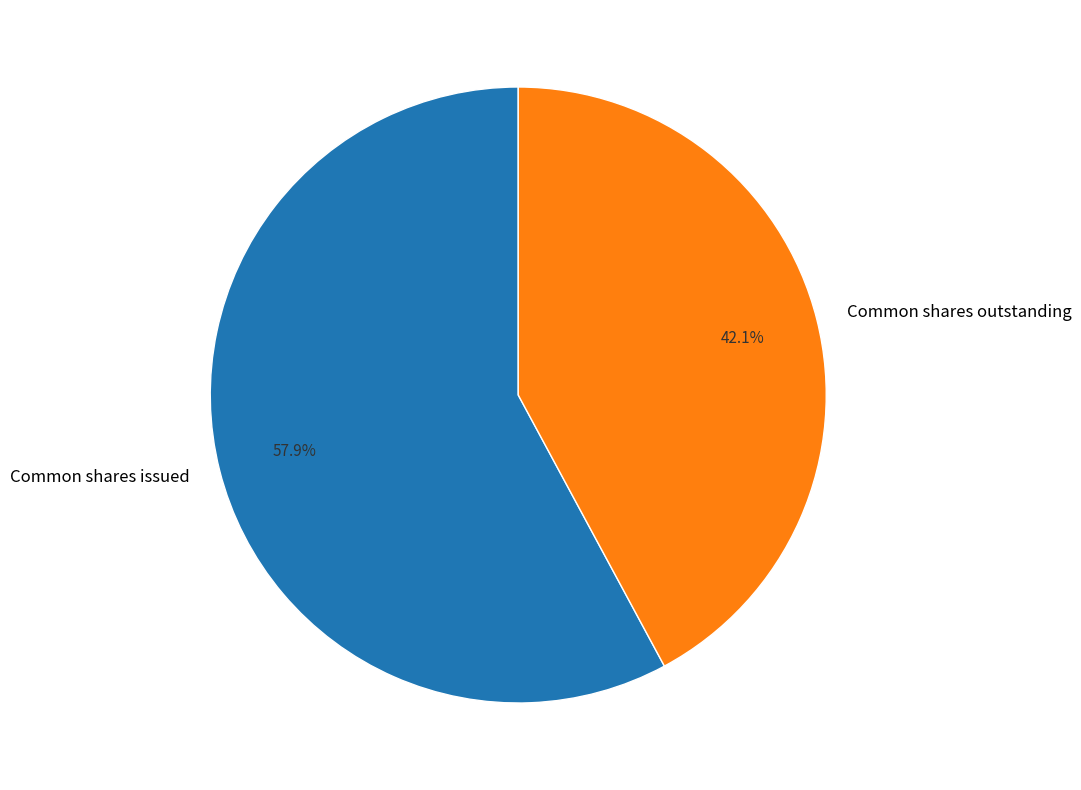

To the nearest percent, what portion does Common shares issued represent?

58%